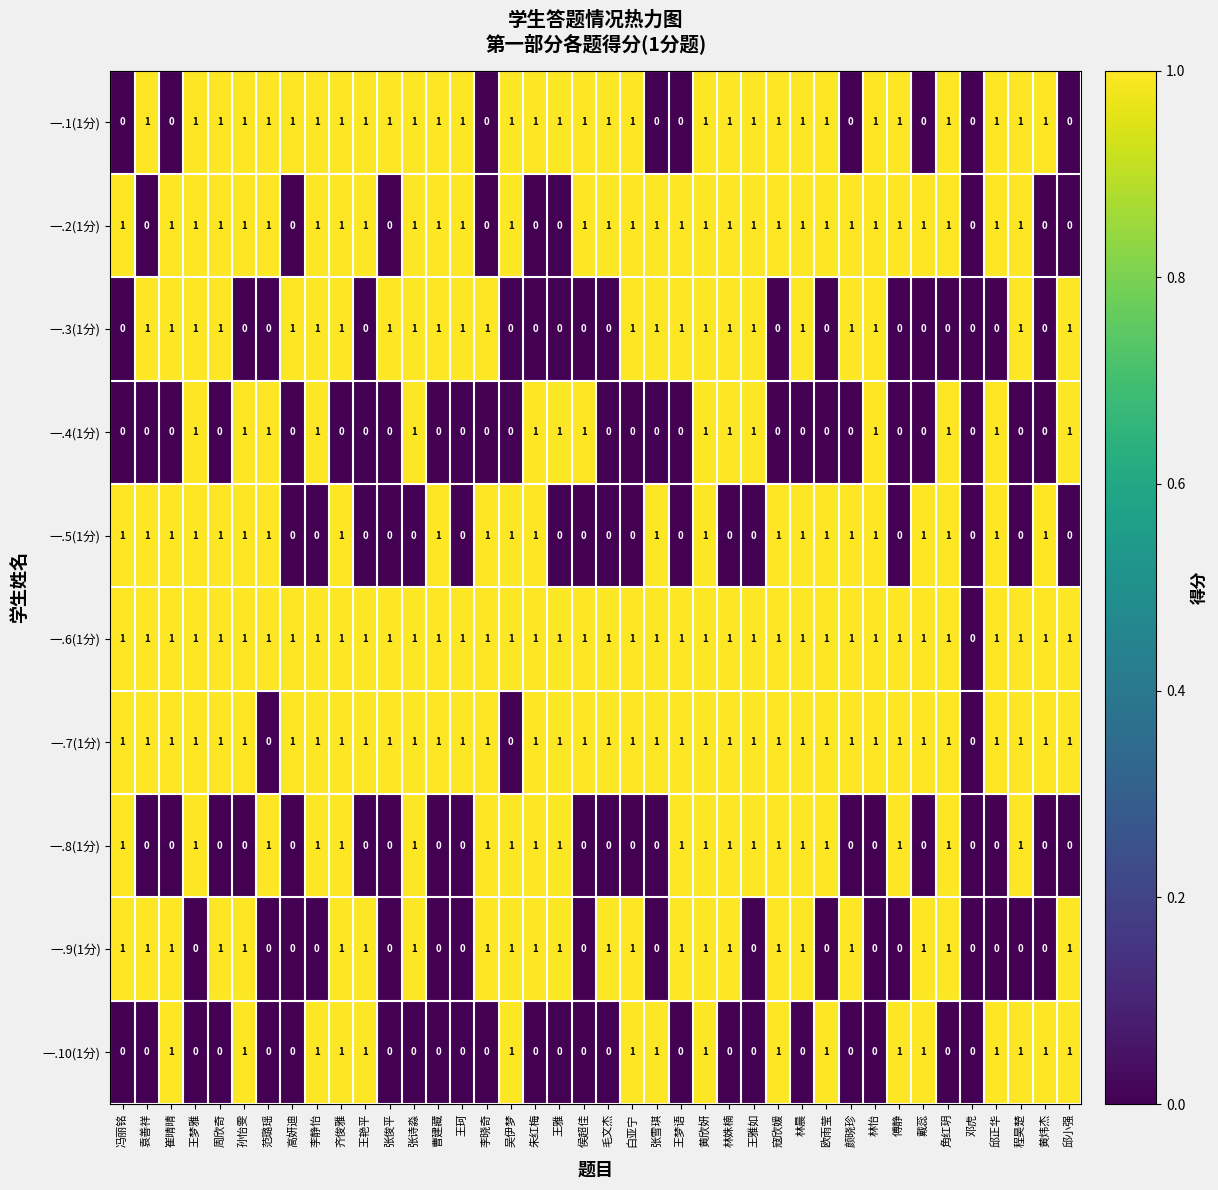

The value of 一.4(1分) at 林怡 is 2. True or false?

False